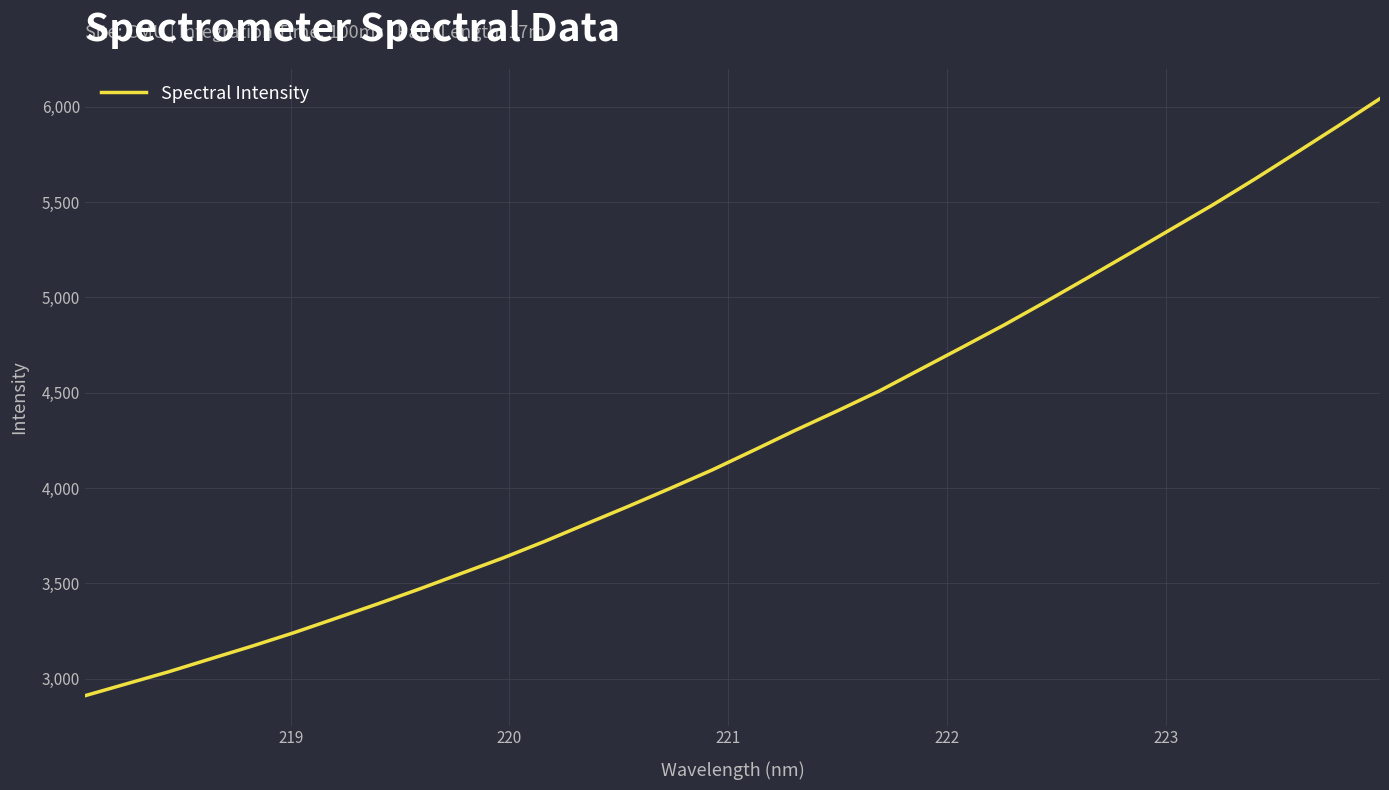

What is the maximum value shown in the chart?

6043.5